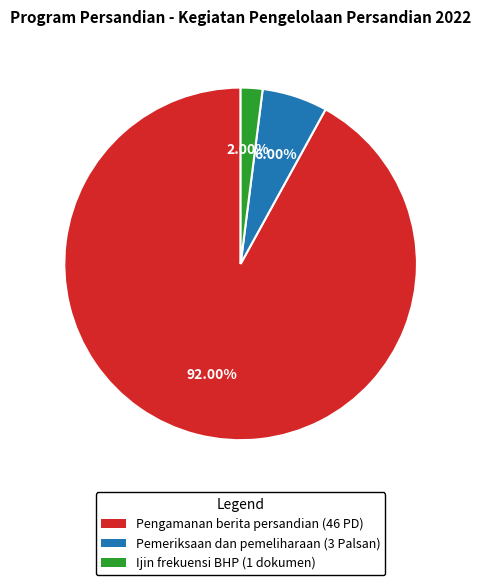

Combined, do Pemeriksaan dan pemeliharaan (3 Palsan) and Pengamanan berita persandian (46 PD) account for over 50%?

Yes